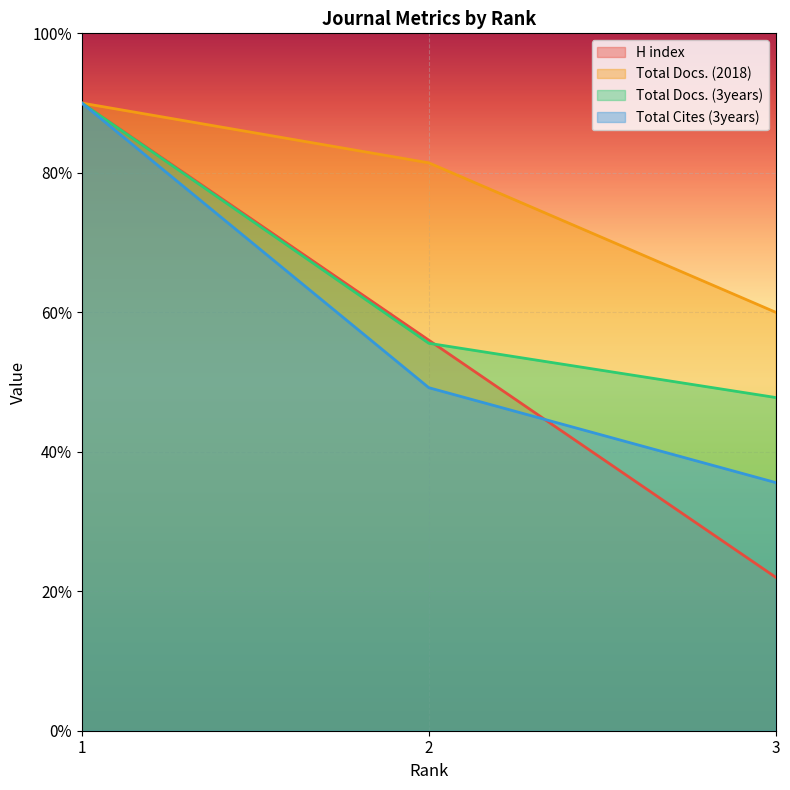

How many data points does each series have?

3